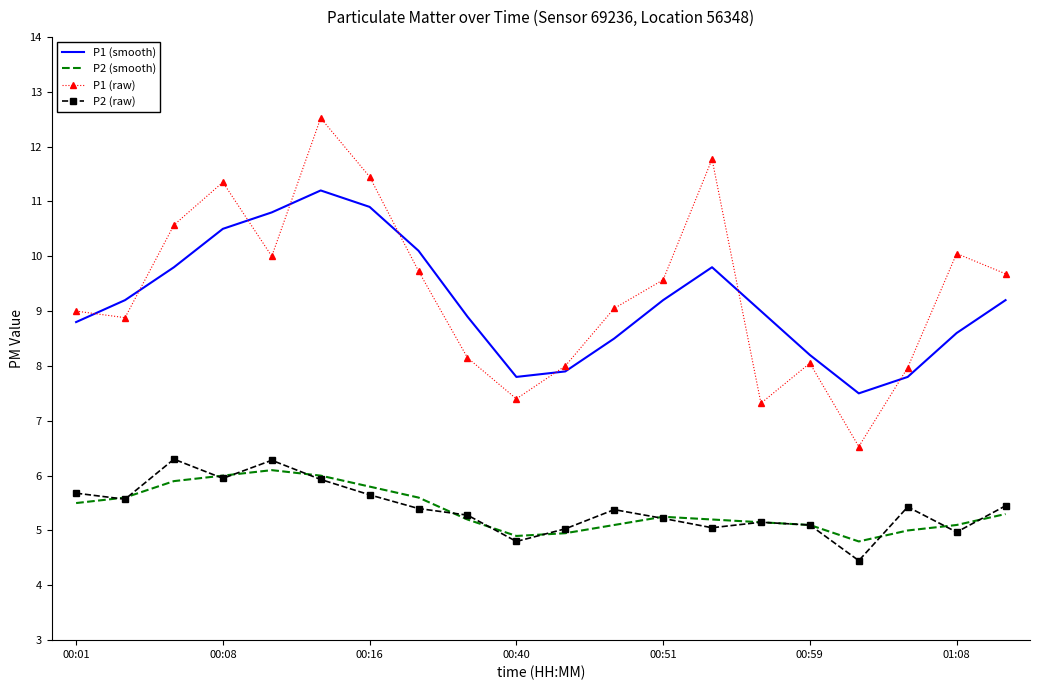

Which series has the widest spread of values?

P1 (raw)